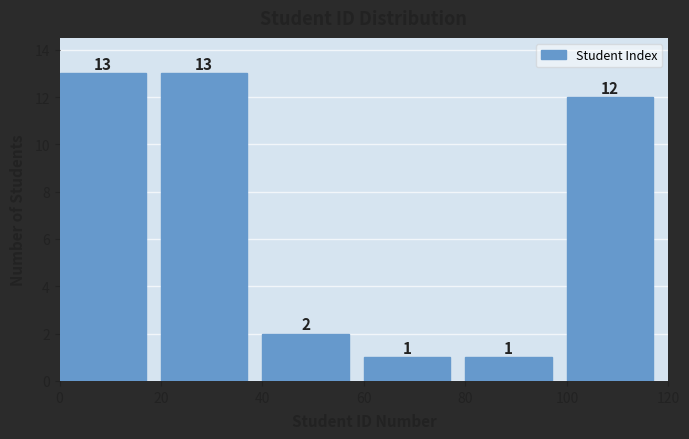

Reading left to right, list every bar in this chart as the range it spans on the x-axis followed by its height.

0 to 20: 13
20 to 40: 13
40 to 60: 2
60 to 80: 1
80 to 100: 1
100 to 120: 12